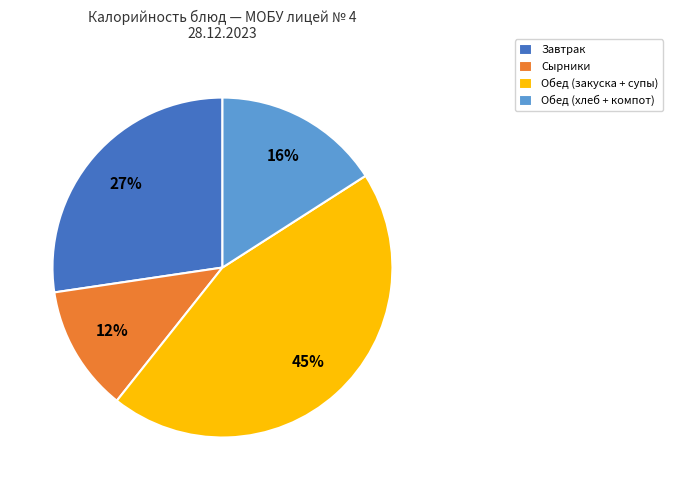

Between Завтрак and Обед (хлеб + компот), which is larger?

Завтрак